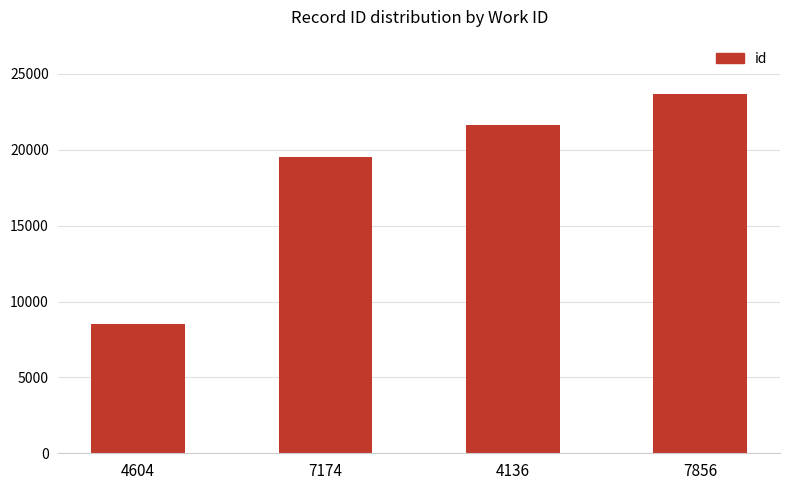

What is the sum of the values at 4136 and 7174?

41138